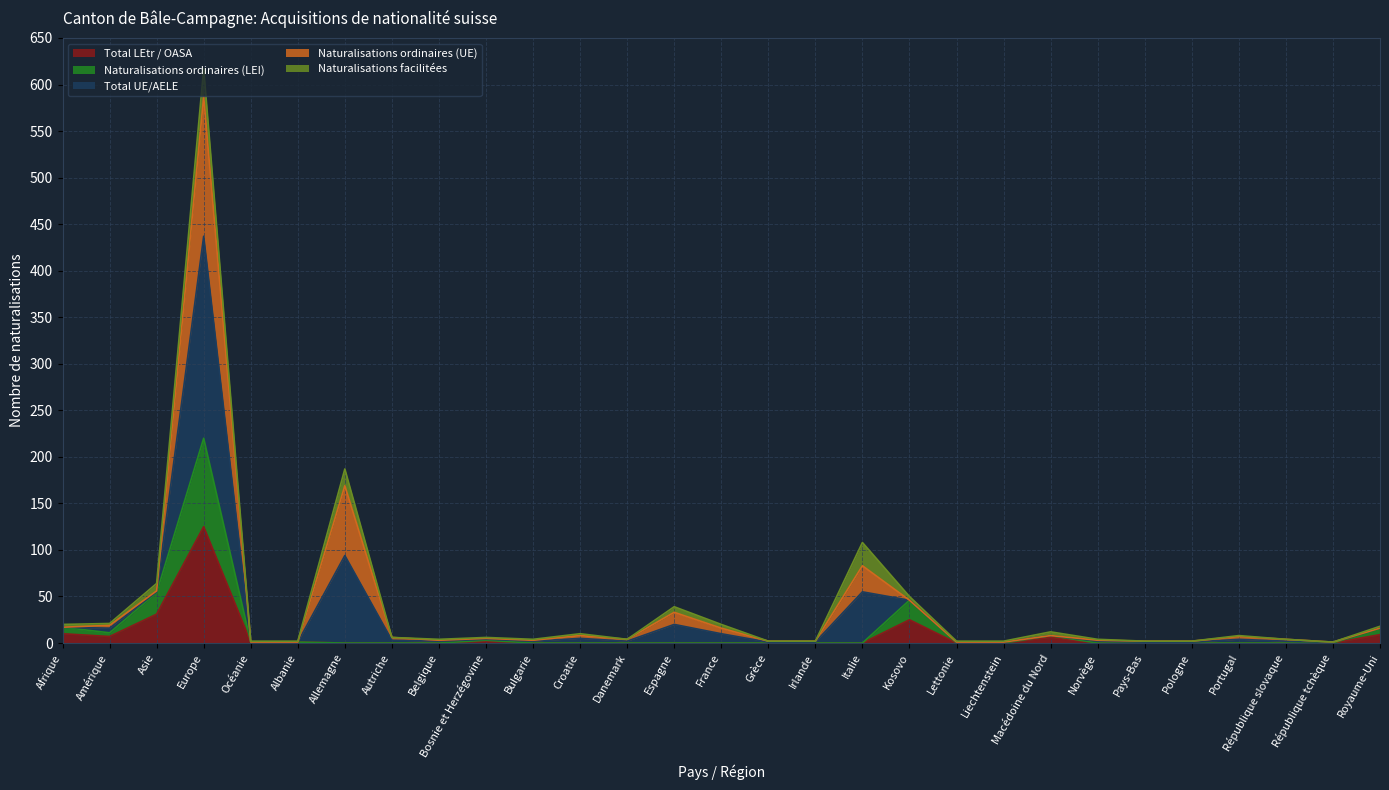

Is it true that Total LEtr / OASA equals -82 at République tchèque?

False